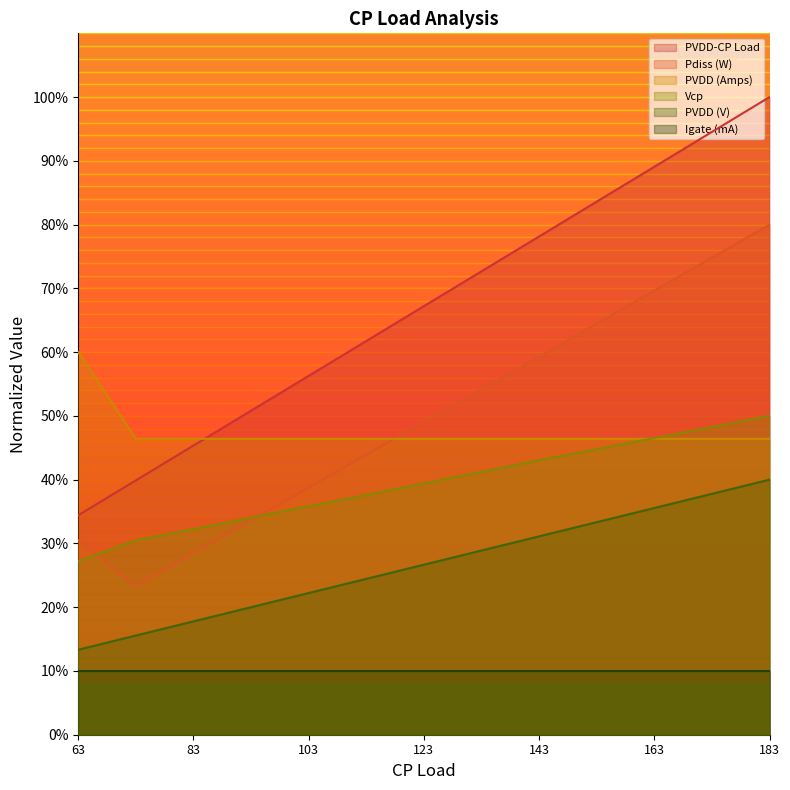

The PVDD (V) series shows 26.9 at 73. True or false?

False